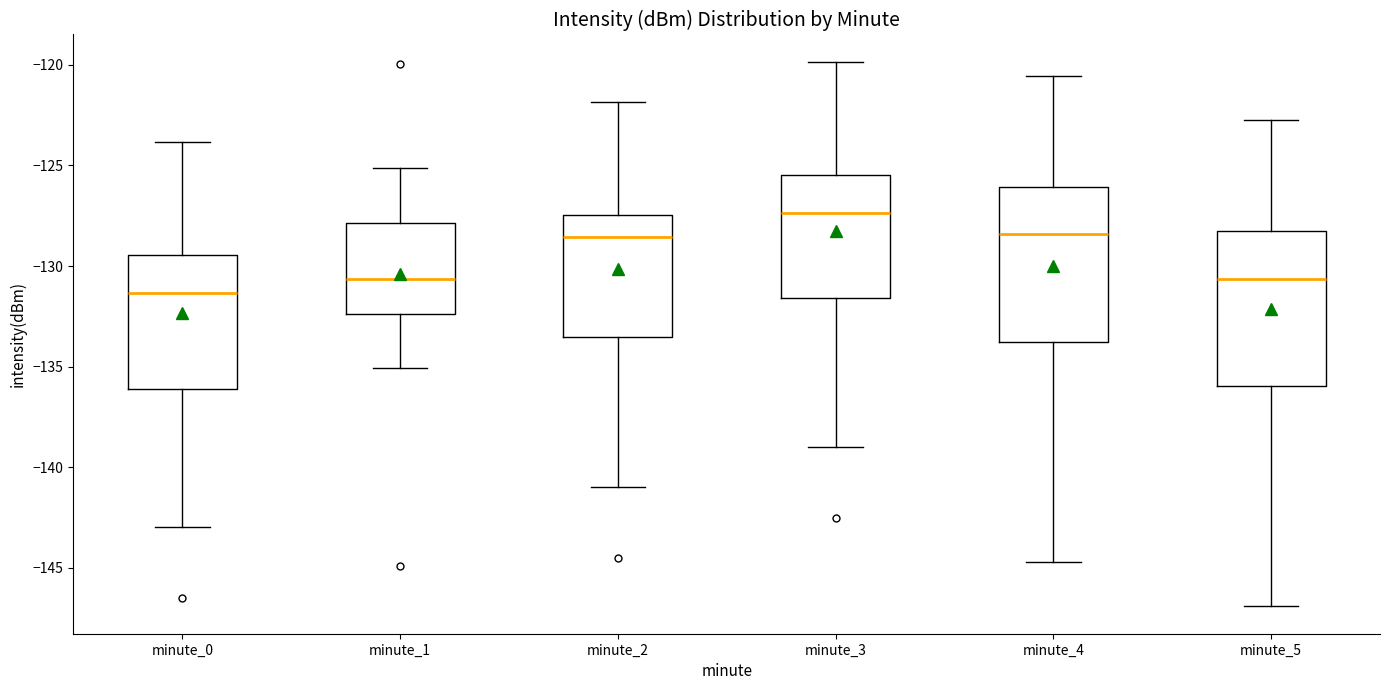

Reading left to right, transcribe this box plot: for each box, give where its median line is, the range the box spans, and where its two whiskers end, as read against the y-axis. The values are not printed on the chart, so give them approximately, as read against the axis.

minute_0: median -131.5, box -136.0 to -129.5, whiskers -143.0 to -124.0
minute_1: median -130.5, box -132.5 to -128.0, whiskers -135.0 to -125.0
minute_2: median -128.5, box -133.5 to -127.5, whiskers -141.0 to -122.0
minute_3: median -127.5, box -131.5 to -125.5, whiskers -139.0 to -120.0
minute_4: median -128.5, box -134.0 to -126.0, whiskers -144.5 to -120.5
minute_5: median -130.5, box -136.0 to -128.5, whiskers -147.0 to -122.5